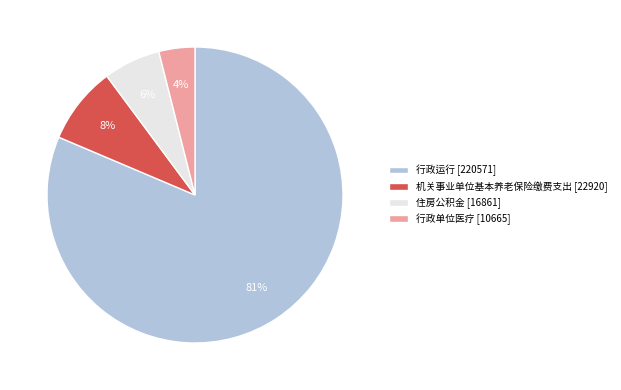

To the nearest percent, what is the difference between the 行政单位医疗 and 住房公积金 slice percentages?

2%